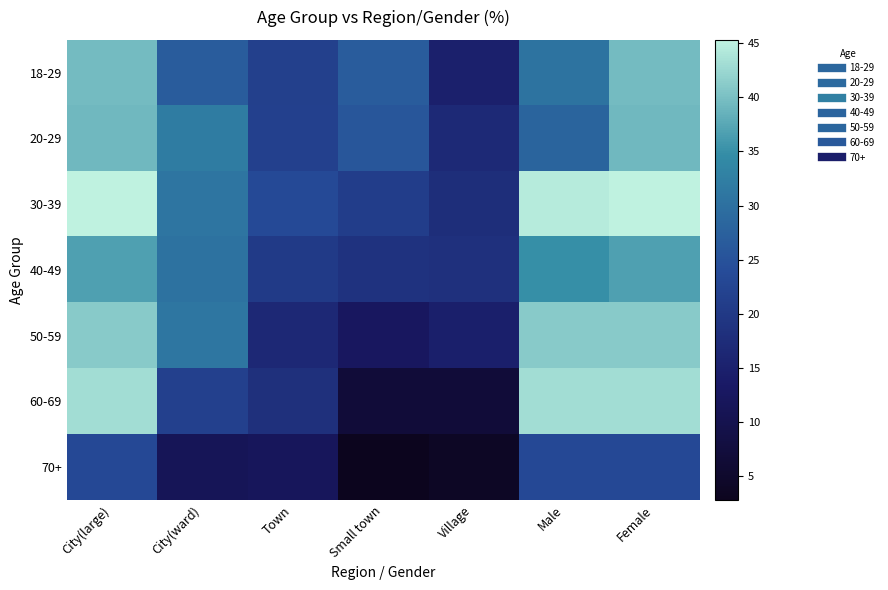

What is the spread (max minus min) of values at Town?

11.5